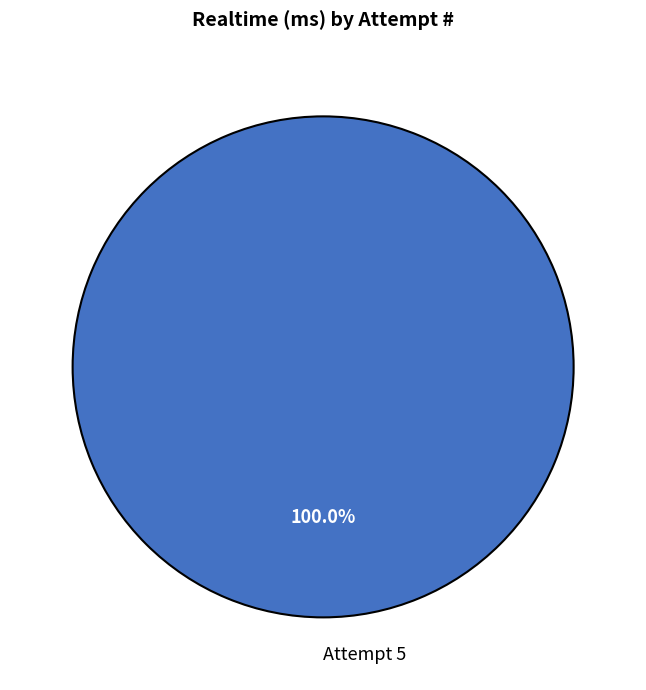

Rank the categories by value from highest to lowest.

Attempt 5